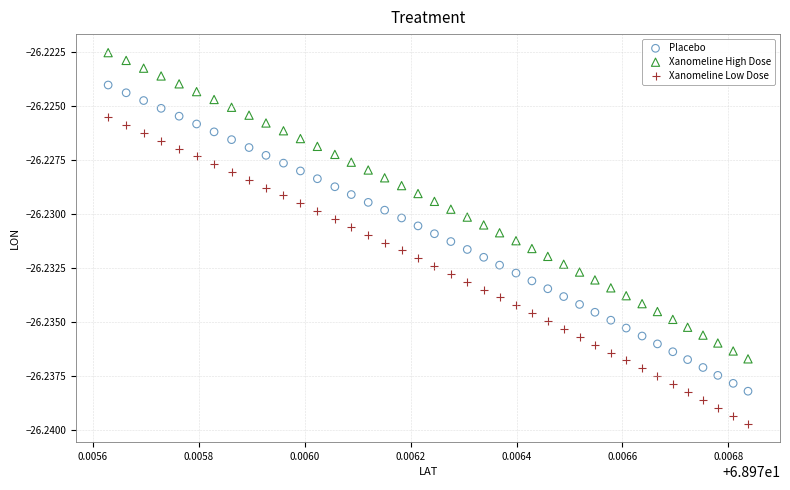

Which series contains the highest Y value?

Xanomeline High Dose